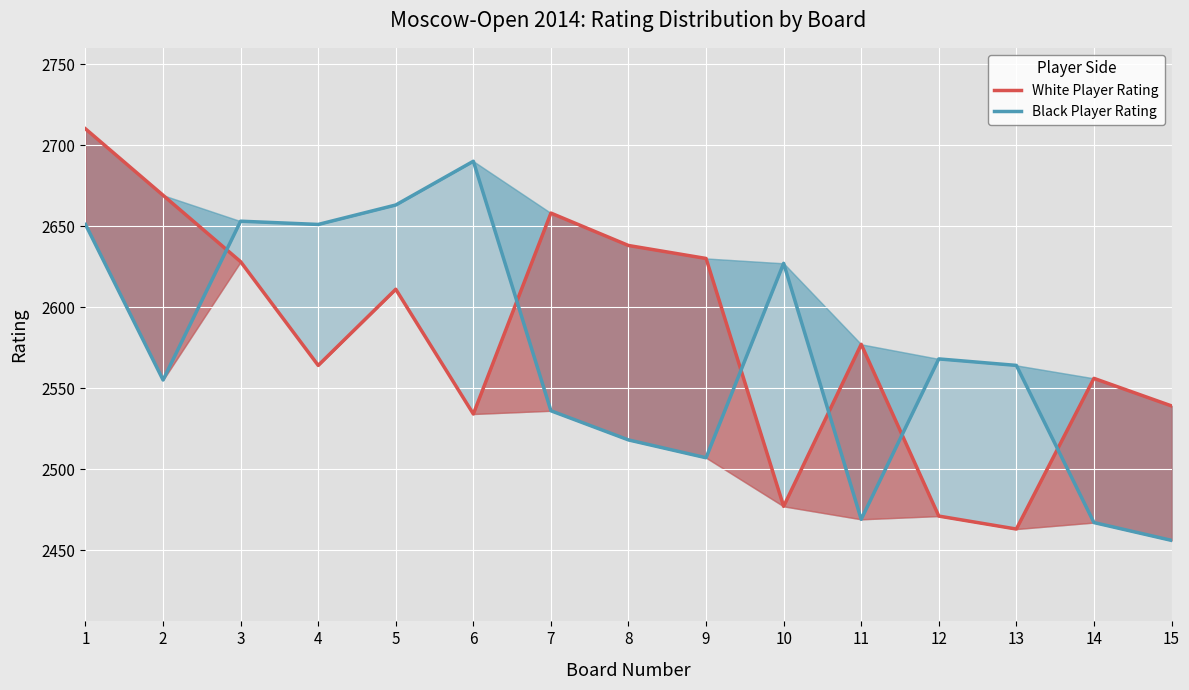

Which category has the highest value across all series?

1